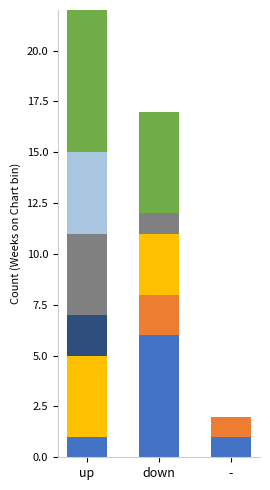

How many data points does each series have?

3